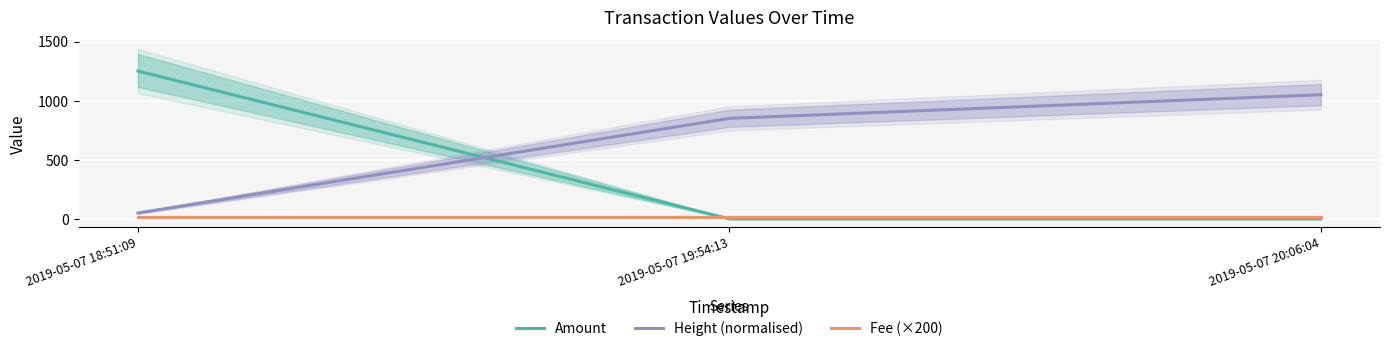

List the series in order of their overall mean, lowest first.

Fee (×200), Amount, Height (normalised)